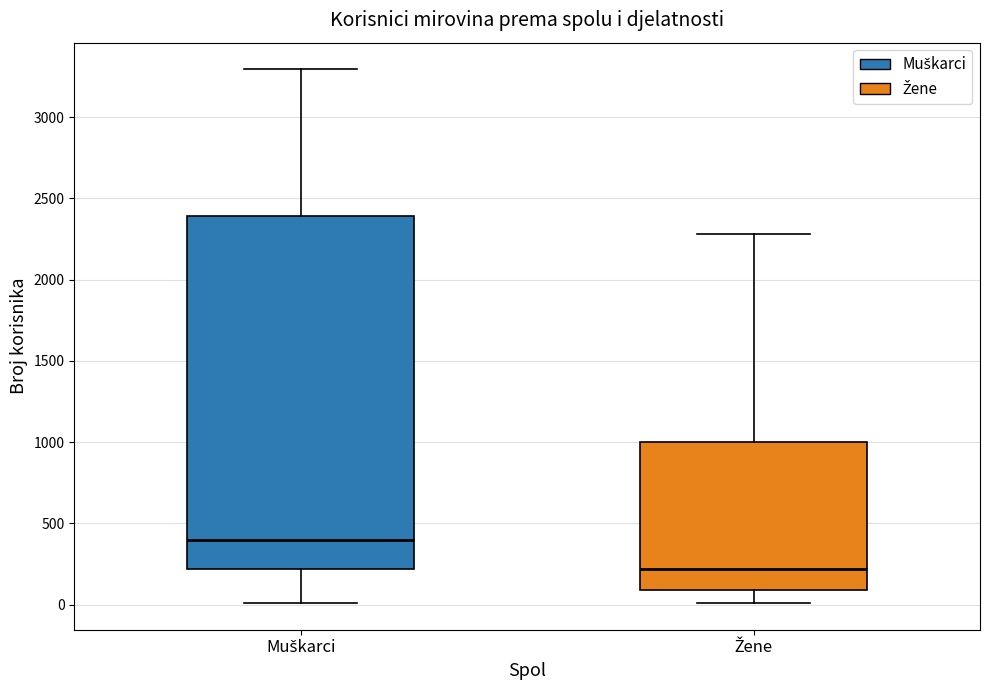

Reading left to right, transcribe this box plot: for each box, give where its median line is, the range the box spans, and where its two whiskers end, as read against the y-axis. The values are not printed on the chart, so give them approximately, as read against the axis.

Muškarci: median 400, box 200 to 2400, whiskers 0 to 3300
Žene: median 200, box 100 to 1000, whiskers 0 to 2300